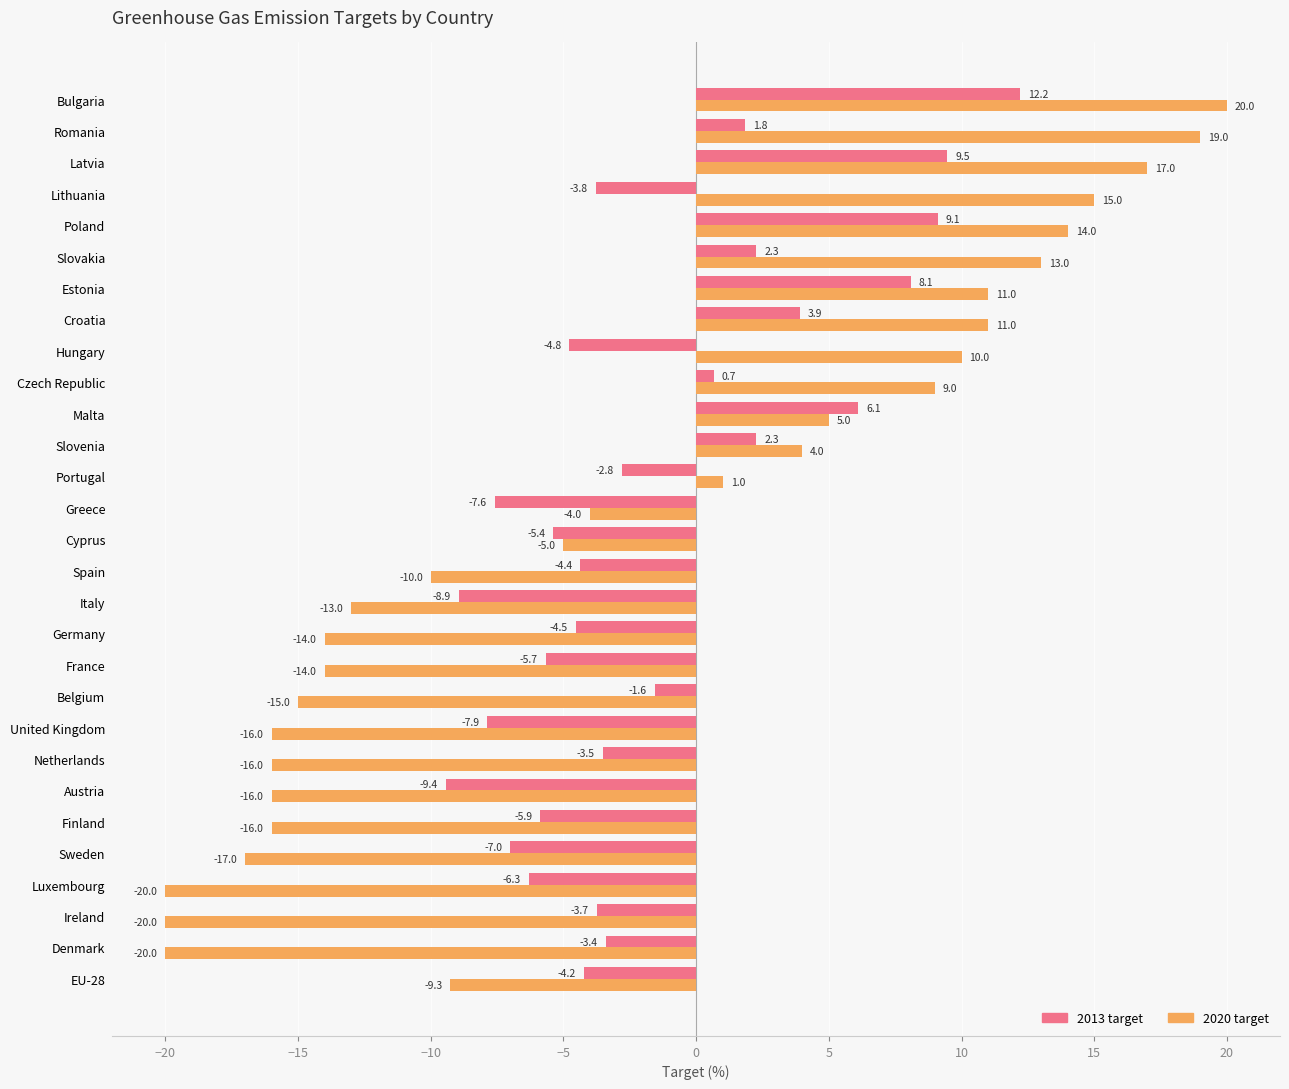

The value of 2013 target at Croatia is 3.9. True or false?

True